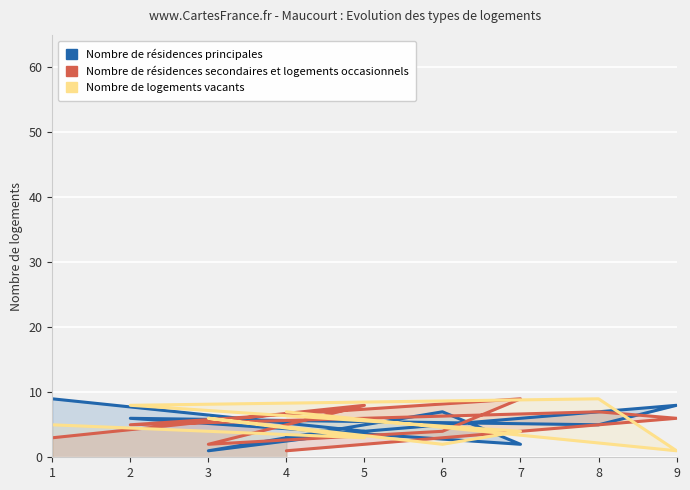

How many data points in Nombre de résidences secondaires et logements occasionnels are less than 5?

4